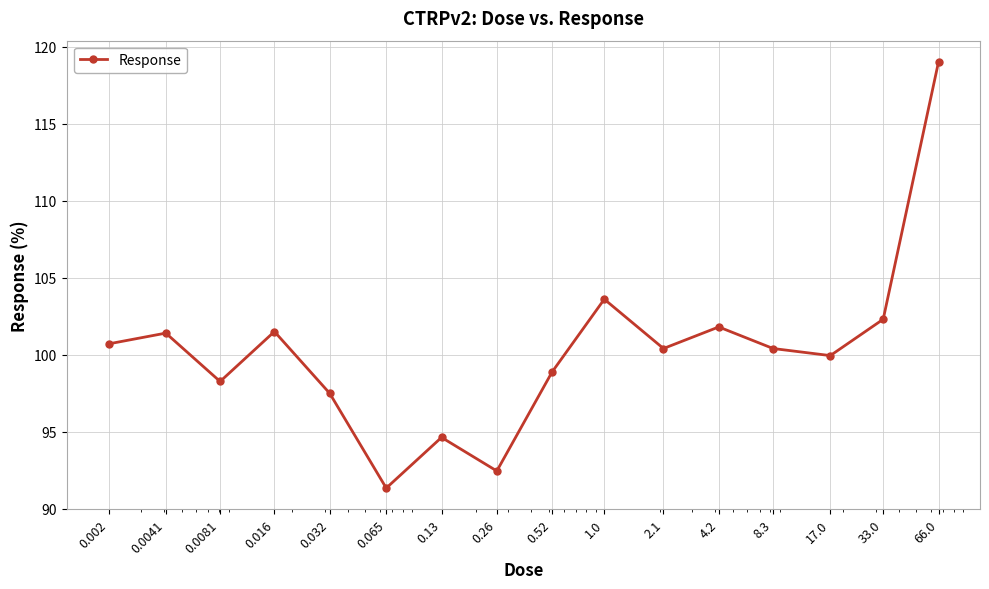

What is the difference between the second highest and minimum values?

12.3